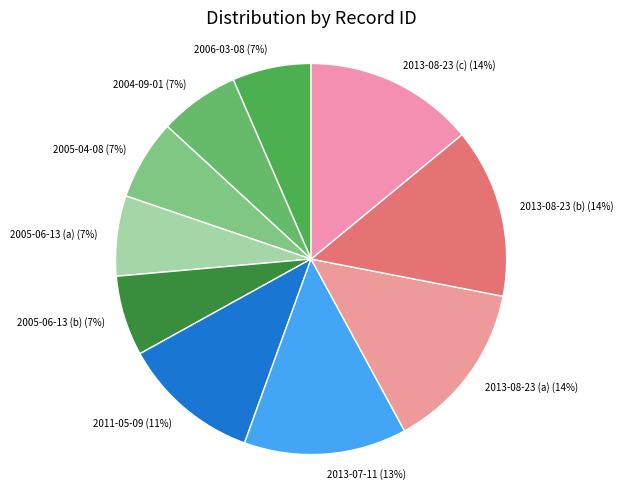

What percentage is the 2013-08-23 (c) slice, to the nearest percent?

14%